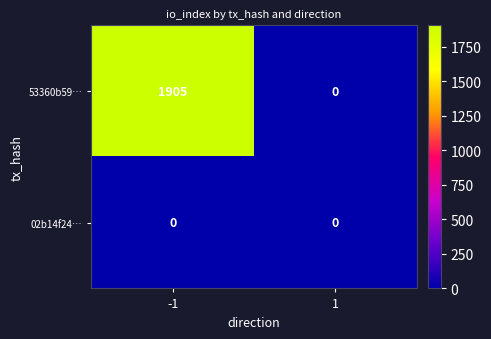

The value of 53360b59… at -1 is 3377. True or false?

False